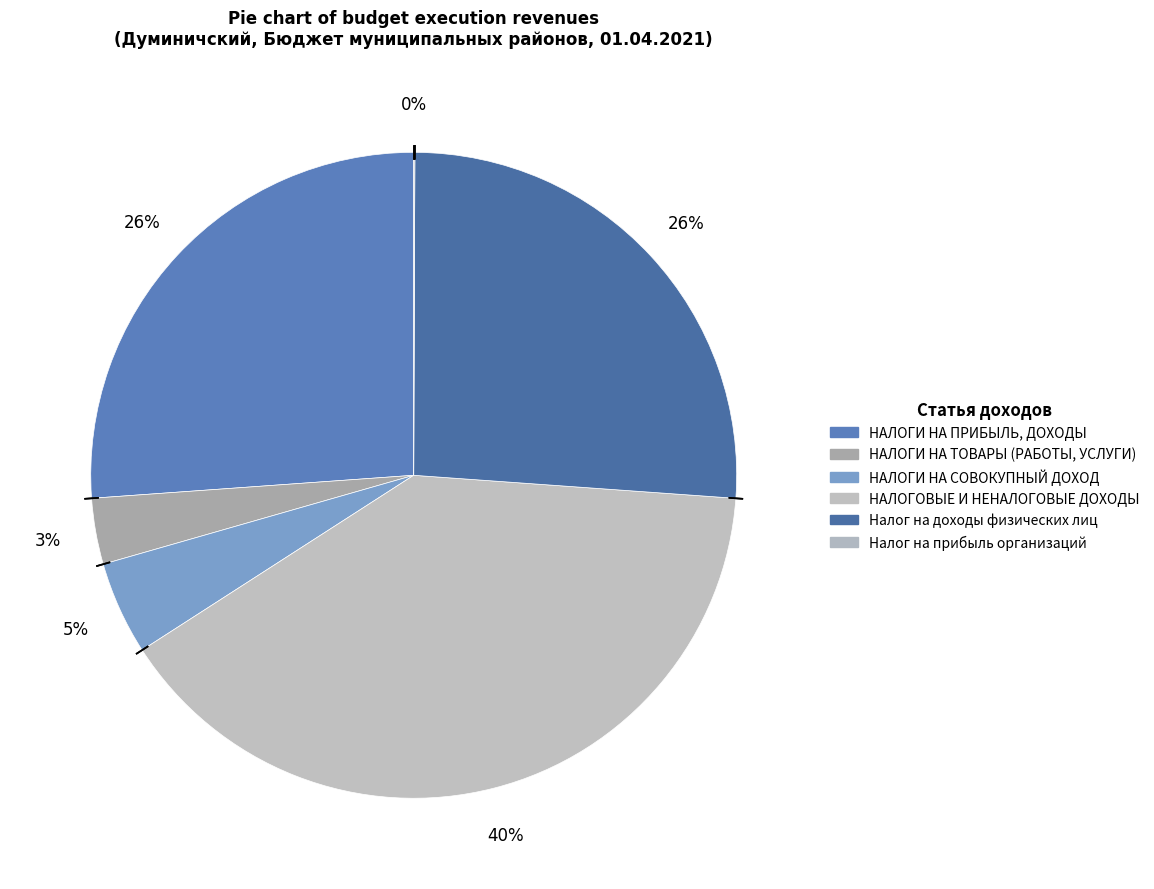

How many segments does this pie chart have?

6